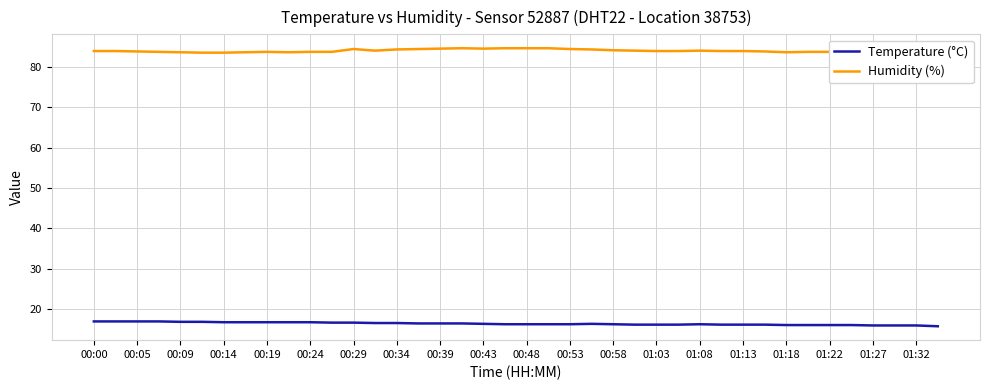

Which series has the largest total across all categories?

Humidity (%)